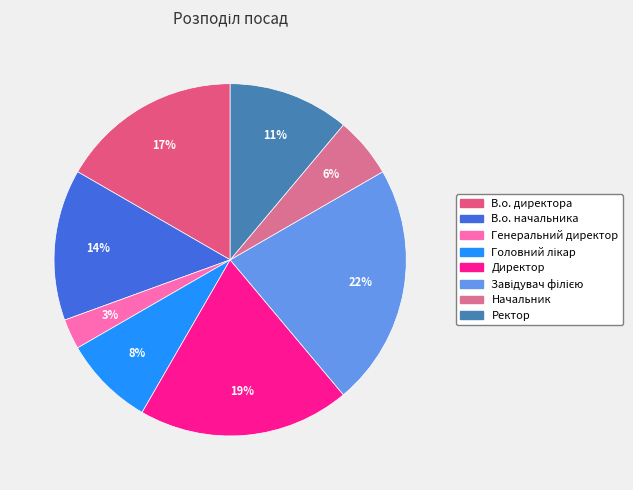

How many segments does this pie chart have?

8